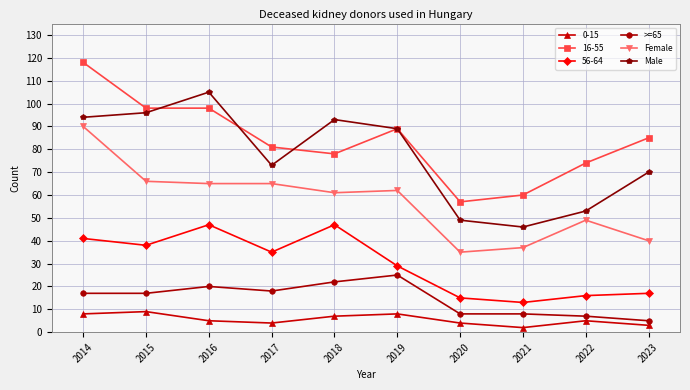

Rank the series at 2016 from lowest to highest value.

0-15, >=65, 56-64, Female, 16-55, Male